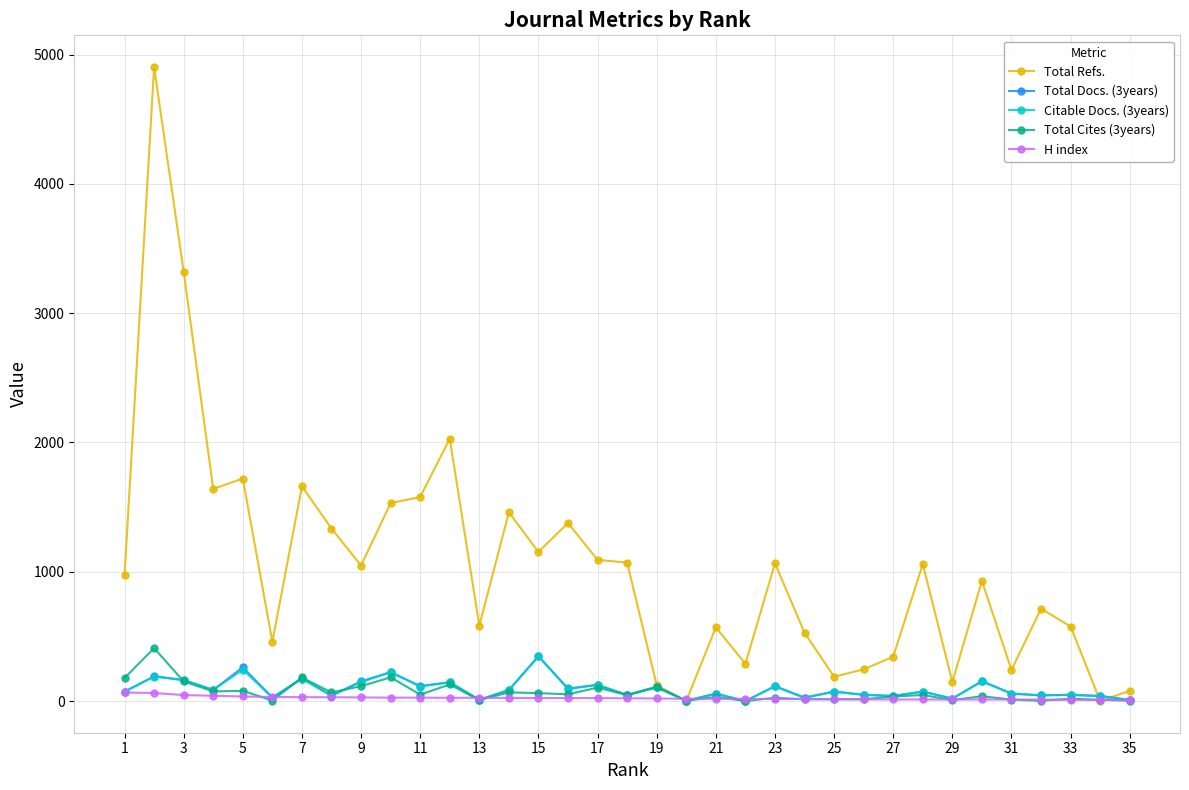

How many values in the Total Docs. (3years) series are below 73?

17